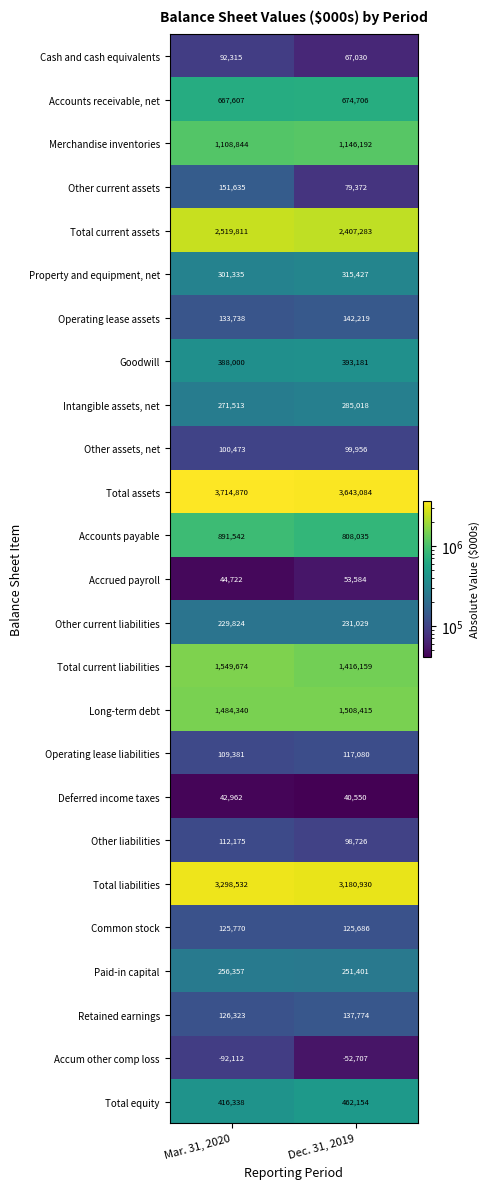

Where is Total equity nearest to the value 439246?

Mar. 31, 2020